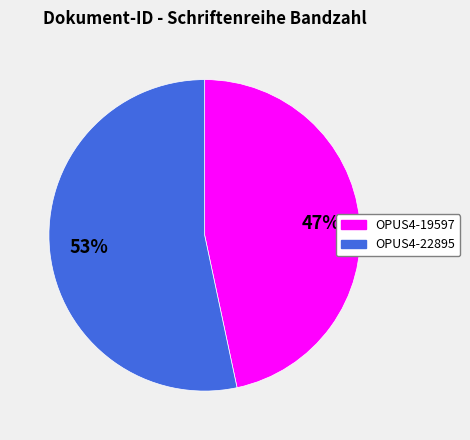

To the nearest percent, what is the average slice percentage?

50%